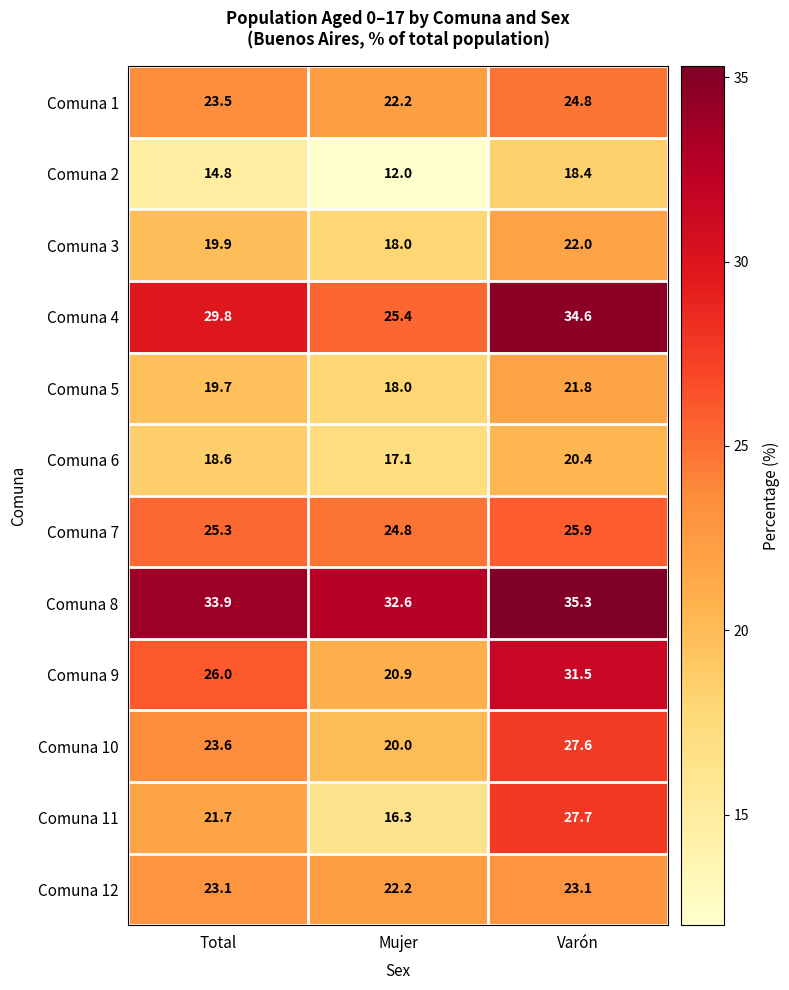

How many data points does each series have?

3